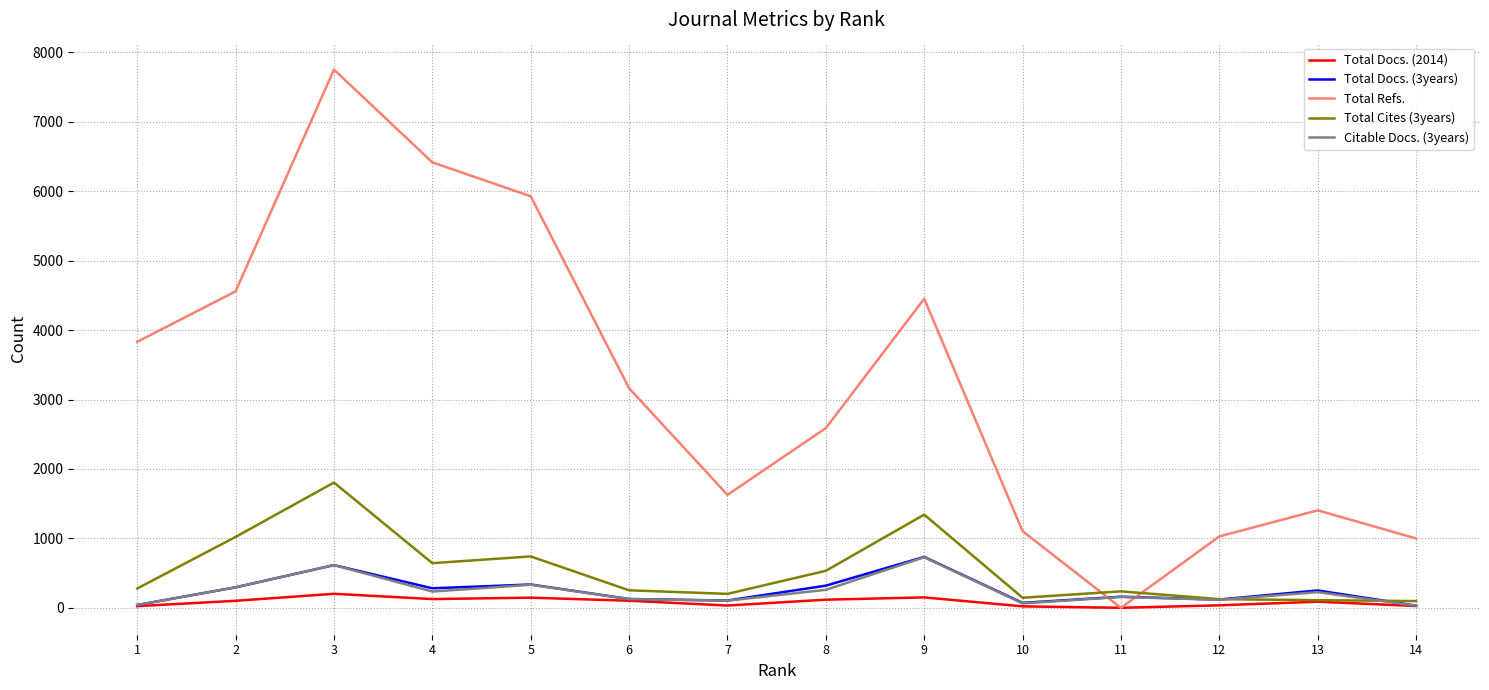

True or false: Total Docs. (3years) has more than 1 points higher than both neighbors.

True